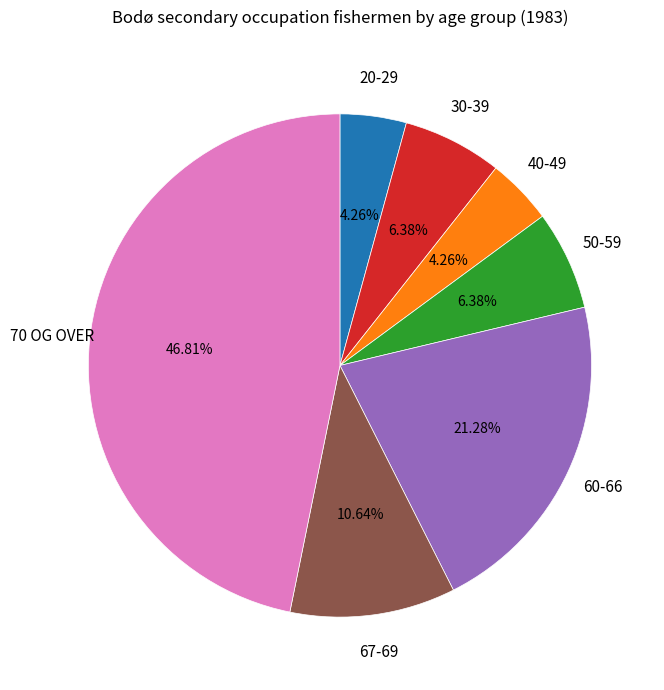

Is there any slice that represents more than half of the pie?

No